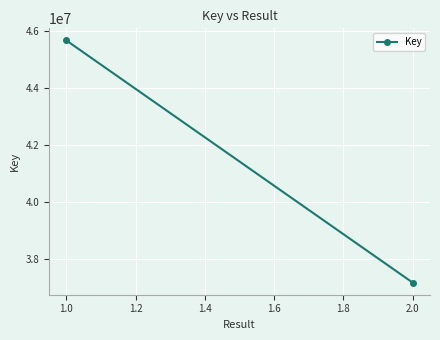

What is the value of the 2nd point from the left?

37155391